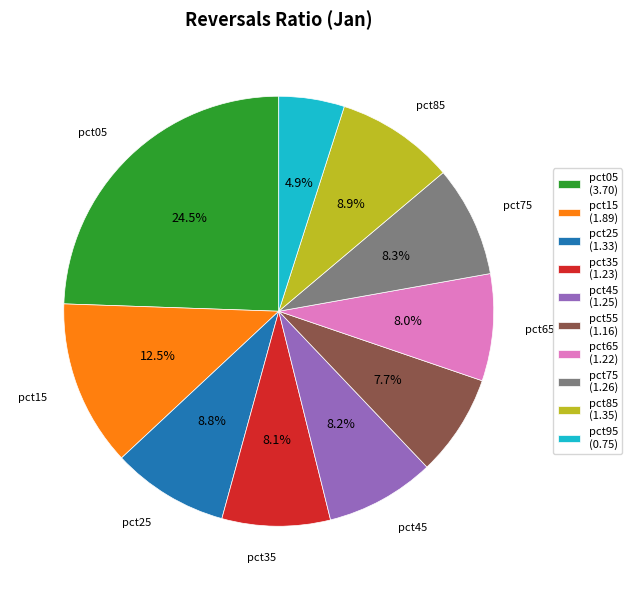

Which slice is the smallest?

pct95